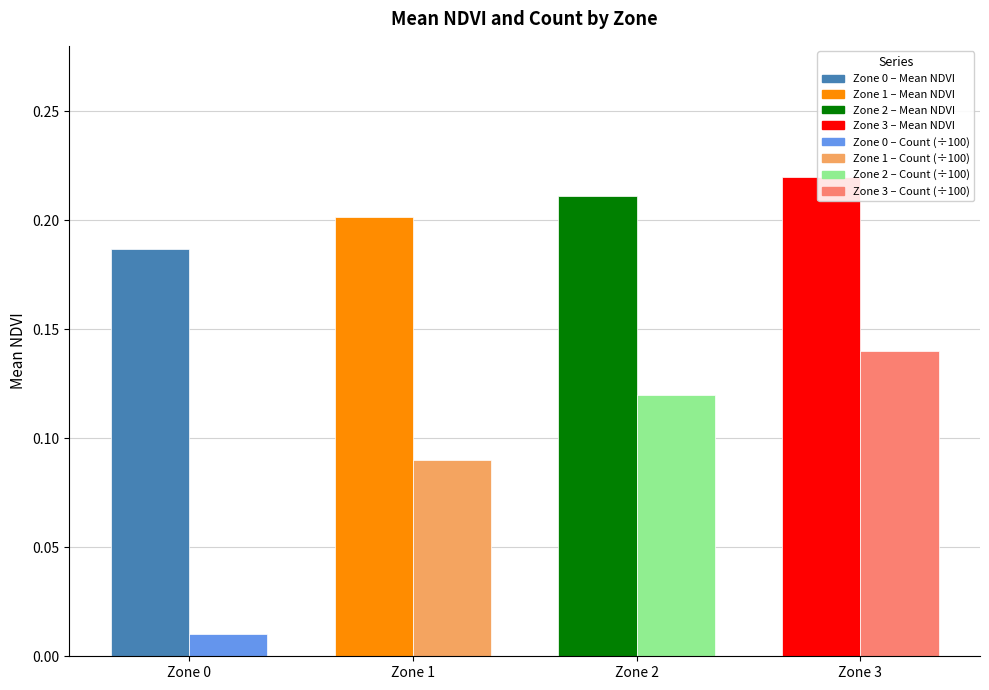

Reading left to right, what are all the values shown in this chart?

Mean NDVI: 0.2	0.2	0.2	0.2
Count (÷100): 0.0	0.1	0.1	0.1